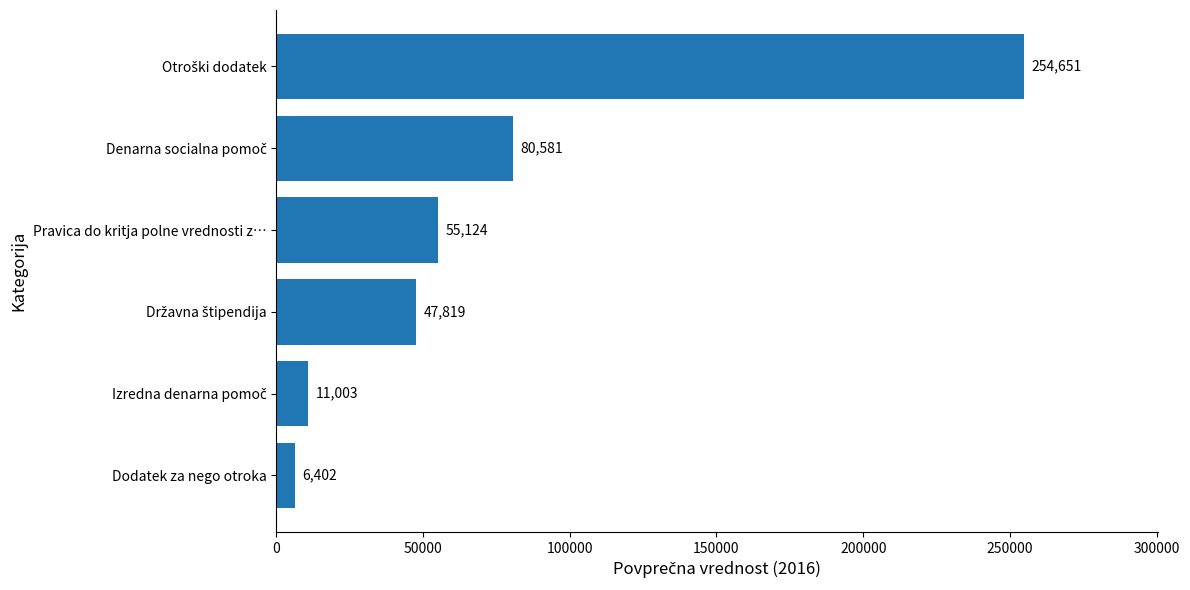

What is the average value?

75930